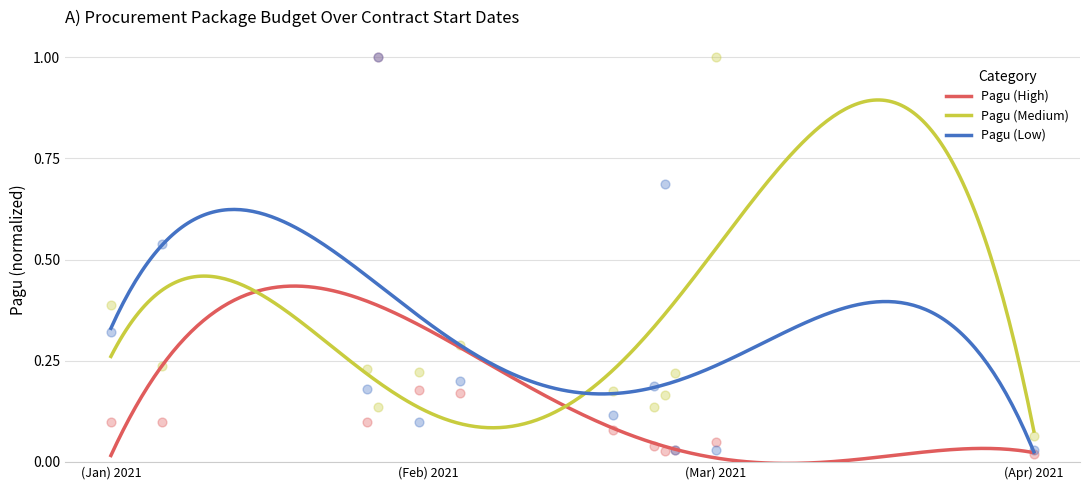

Which series contains the lowest Y value?

Pagu (High)